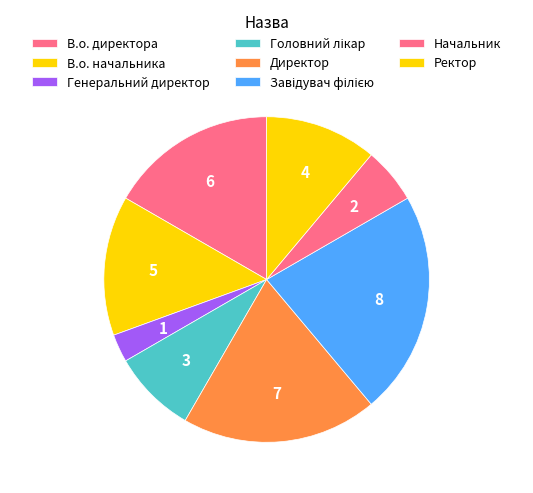

To the nearest percent, what is the difference between the largest and smallest slice percentages?

19%